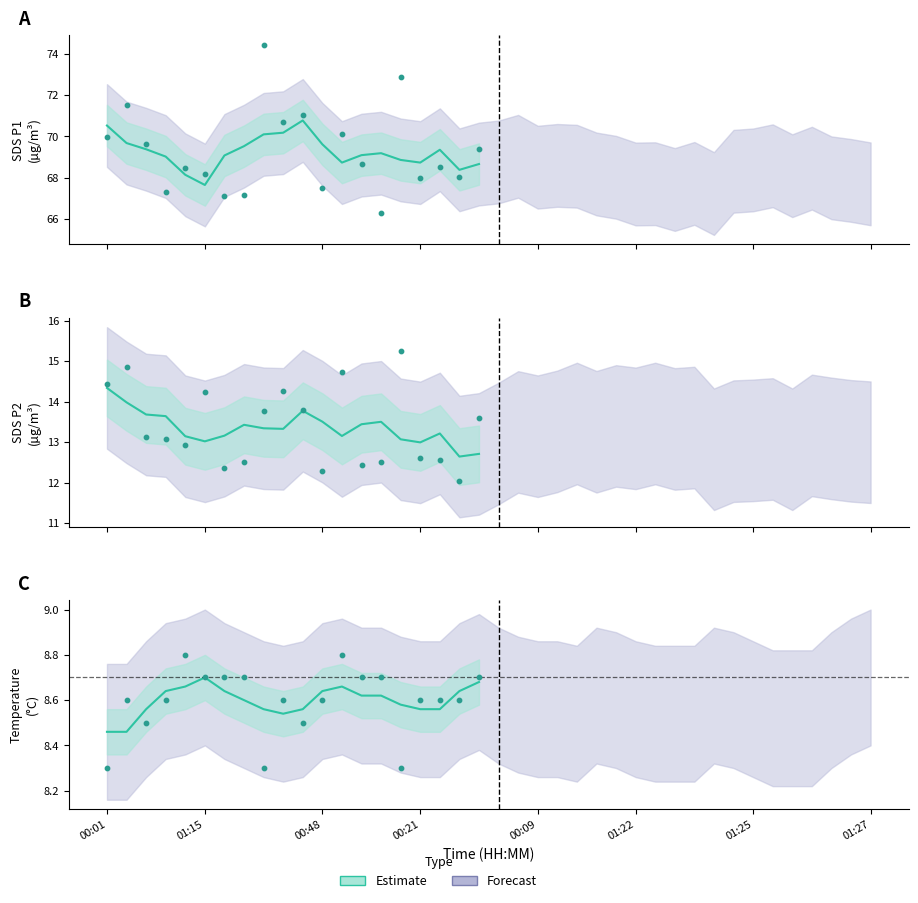

Is the value of Temp at 5 greater than the value of SDS_P2 at SDS_P2?

No